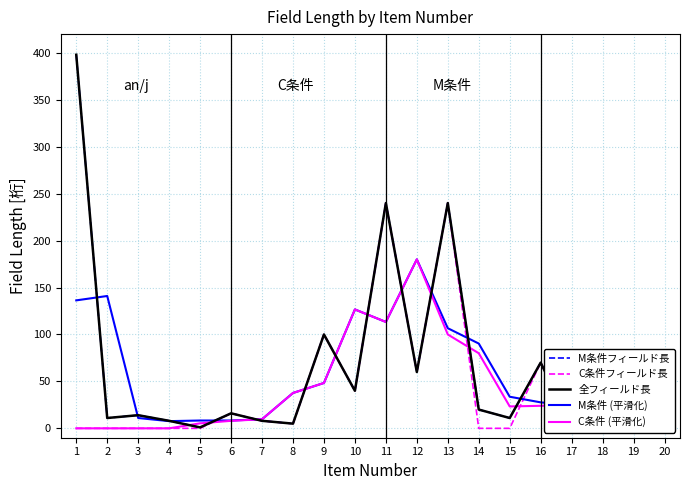

The value of 全フィールド長 at 12 is 19.5. True or false?

False